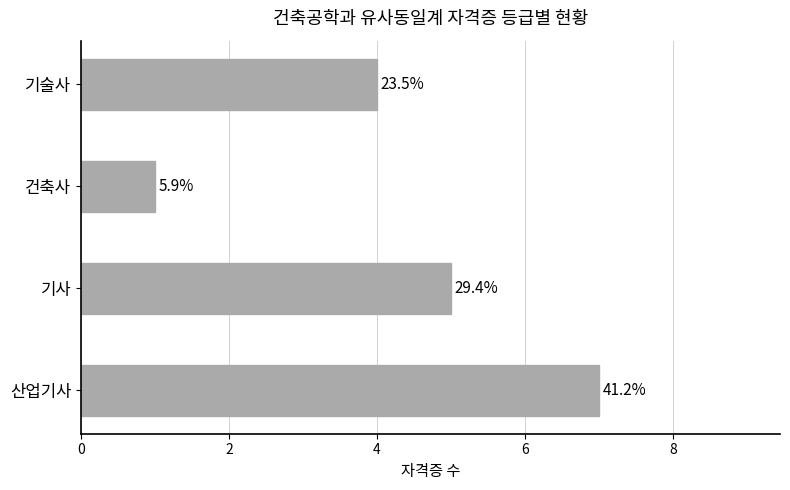

Are the bars horizontal?

Yes